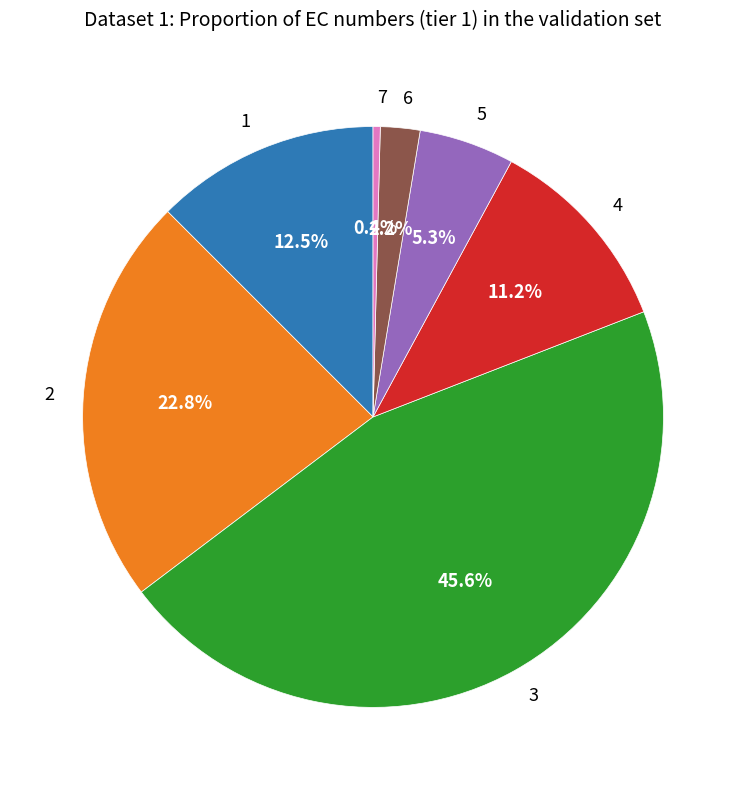

How many segments does this pie chart have?

7